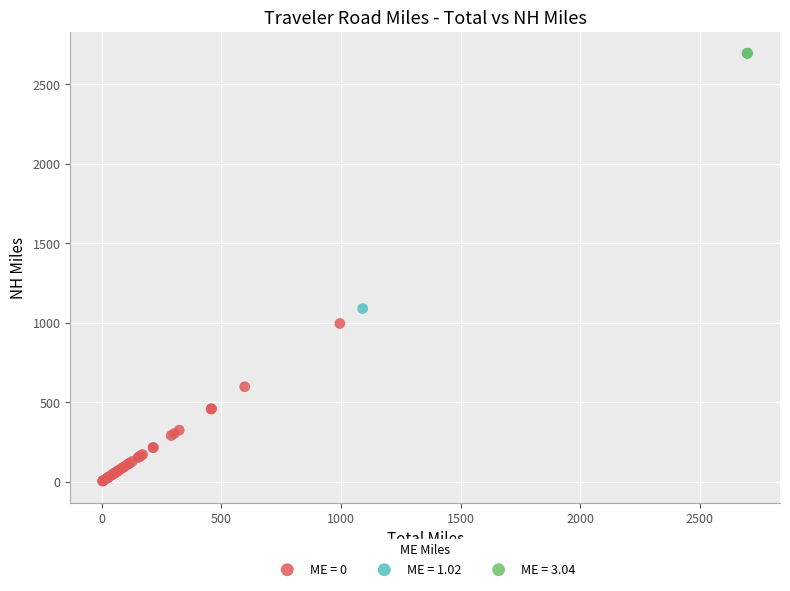

What are all the series names shown in the legend?

ME = 0, ME = 1.02, ME = 3.04